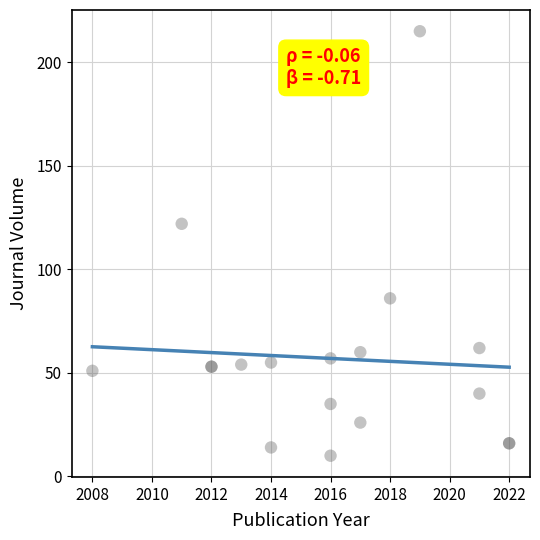

What Y value in the scatter plot is closest to 112?

122